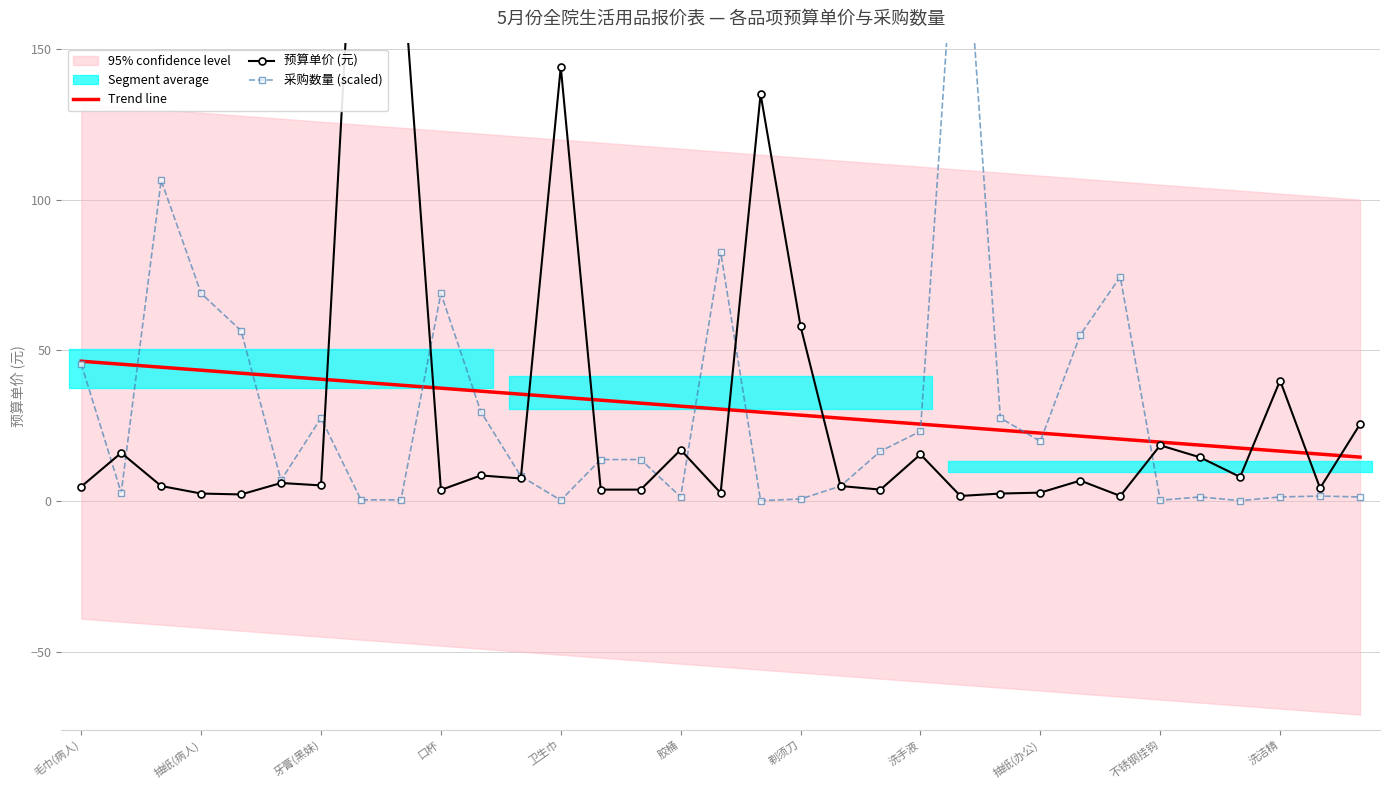

Is it true that Trend line equals 46.4 at 毛巾(病人)?

True